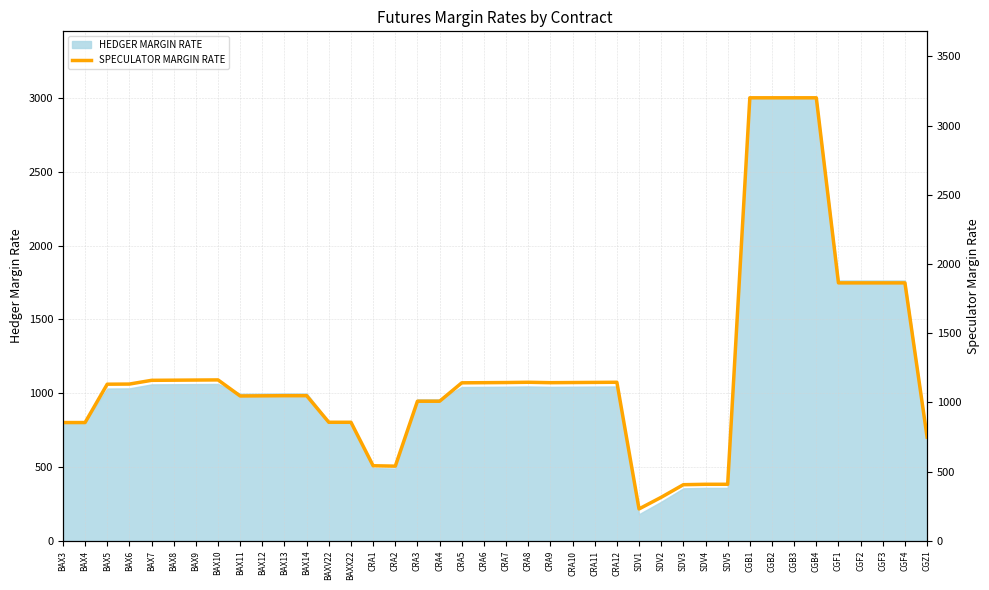

True or false: the data has more than 2 interior local peaks.

True